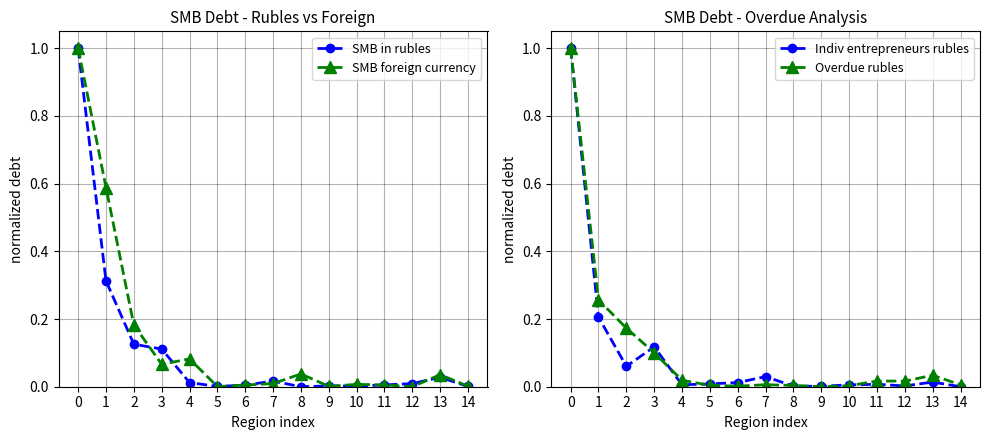

What is the greatest value displayed?

1.0